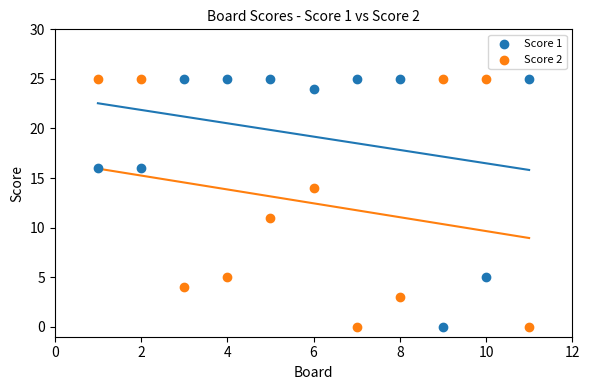

What is the X range (max minus min) for the scatter plot?

10